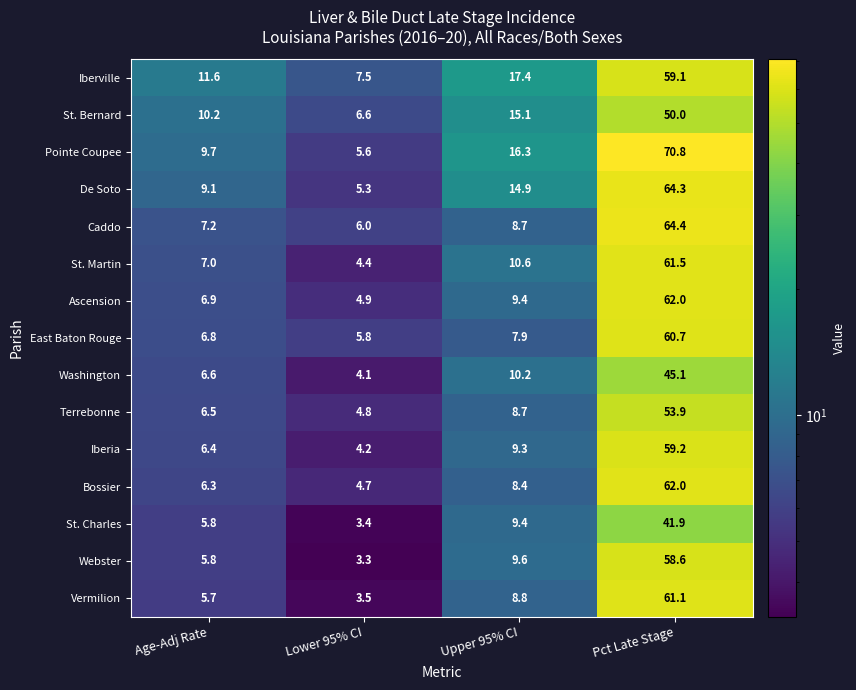

At Lower 95% CI, list the series in order from largest to smallest.

Iberville, St. Bernard, Caddo, East Baton Rouge, Pointe Coupee, De Soto, Ascension, Terrebonne, Bossier, St. Martin, Iberia, Washington, Vermilion, St. Charles, Webster